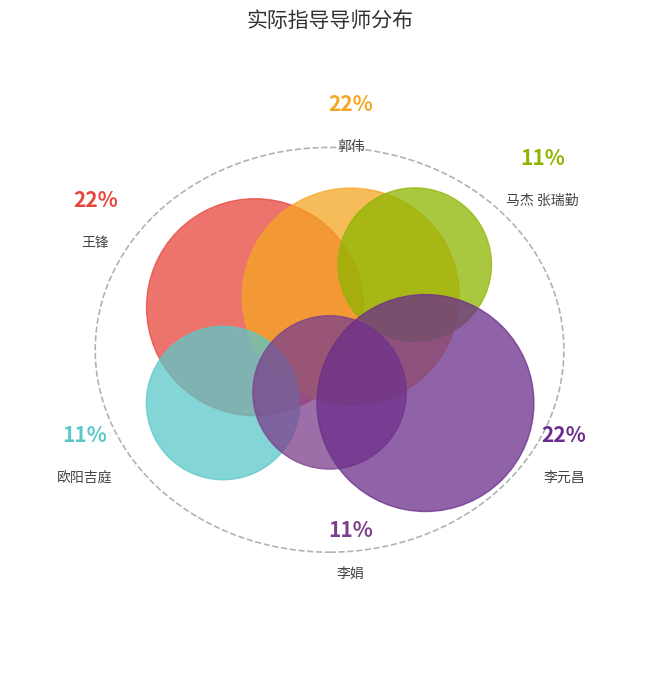

To the nearest percent, what is the average slice percentage?

17%